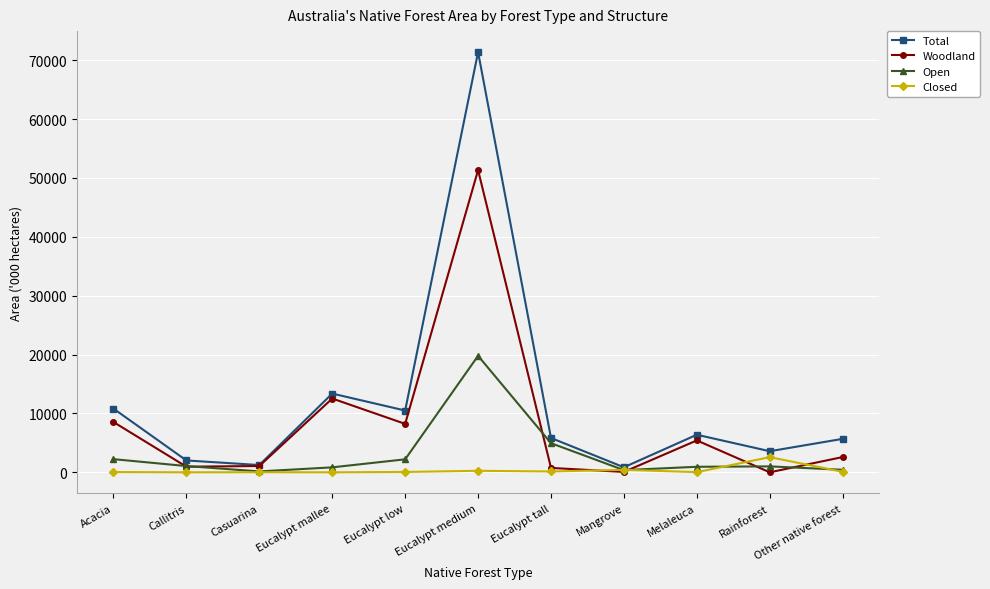

Rank the series by their maximum value, from lowest to highest.

Closed, Open, Woodland, Total